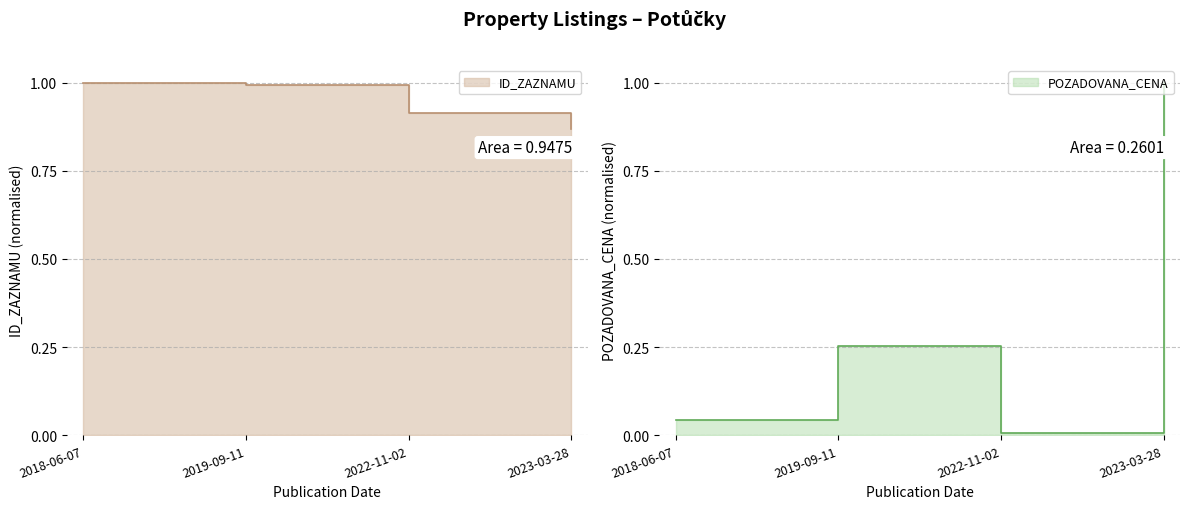

Between 2018-06-07 and 2023-03-28, which series saw the biggest shift?

POZADOVANA_CENA